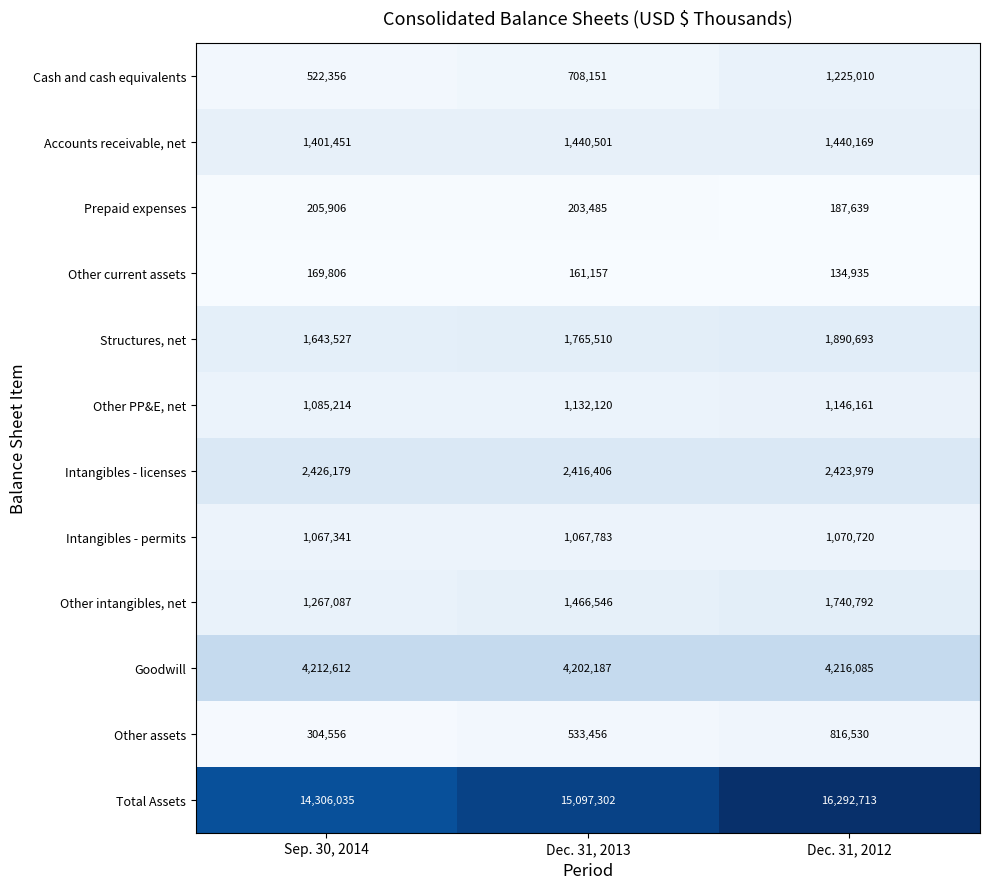

Which category has the highest value across all series?

Dec. 31, 2012